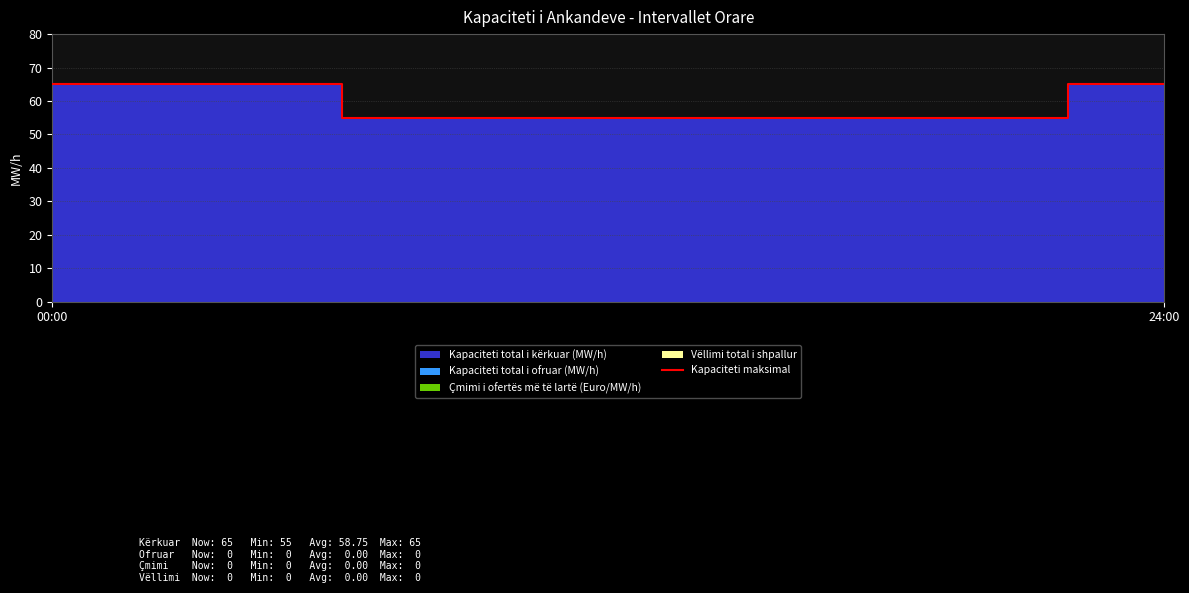

Reading right to left, list all the values displayed in this chart.

65	65	65	55	55	55	55	55	55	55	55	55	55	55	55	55	55	55	65	65	65	65	65	65